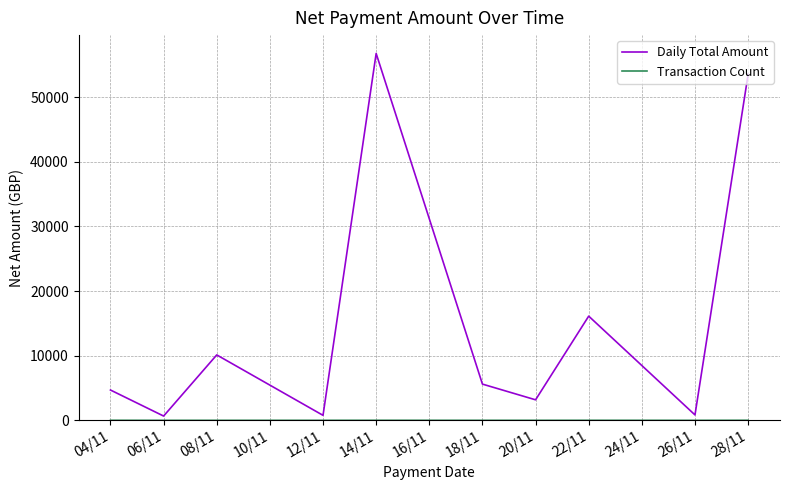

Which series has the largest total across all categories?

Daily Total Amount